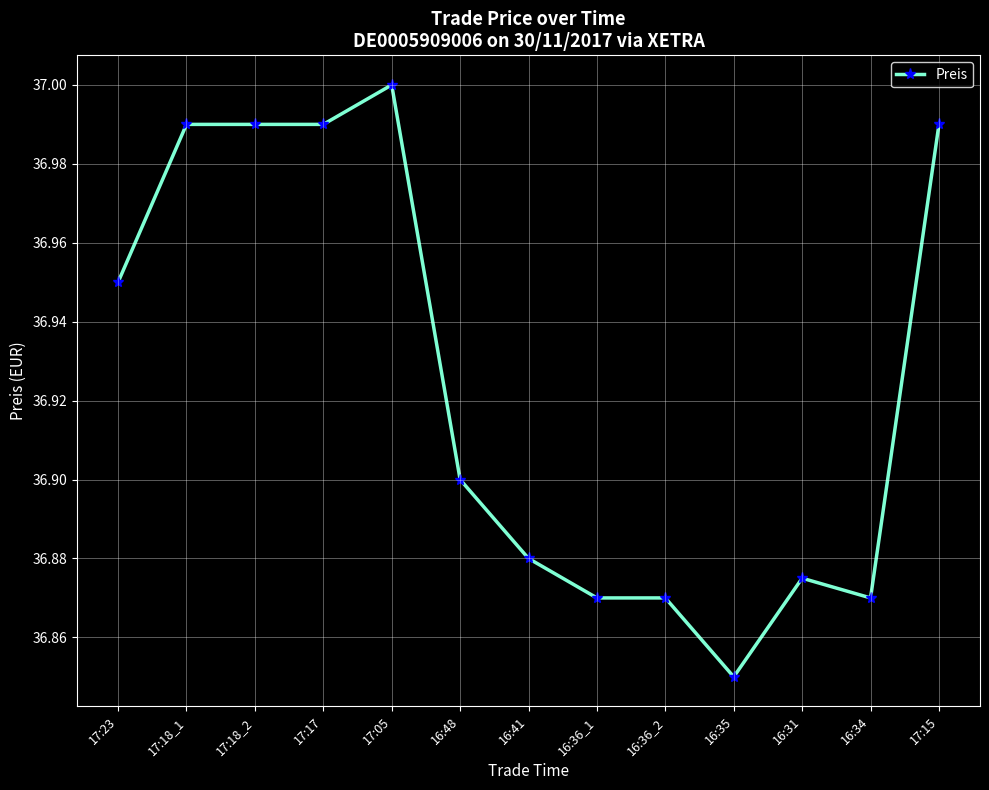

How many distinct data groups are displayed?

1